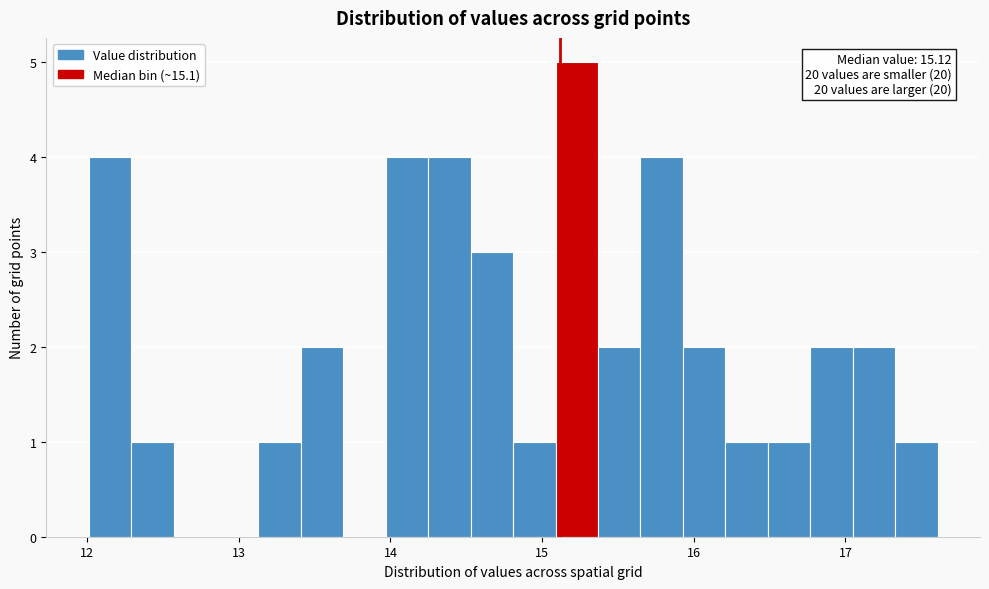

Around what value on the x-axis is the tallest bar? Give the approximate position of its centre, as read against the axis.

15.2